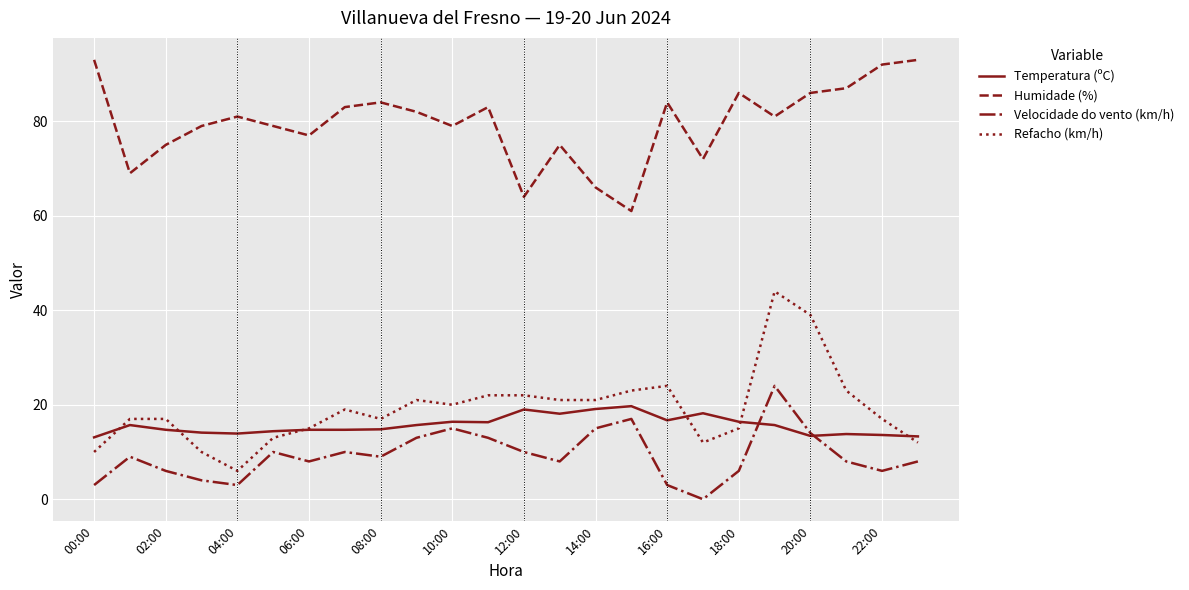

What is the minimum value for Humidade (%)?

61.0